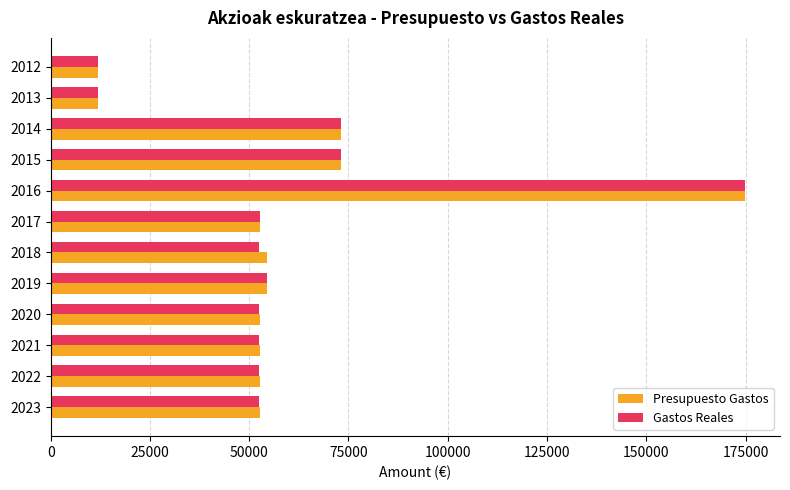

What are all the series names shown in the legend?

Presupuesto Gastos, Gastos Reales